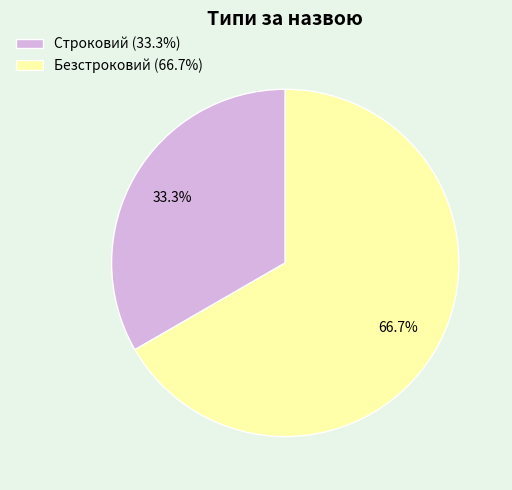

To the nearest percent, what is the combined percentage of Безстроковий and Строковий?

100%